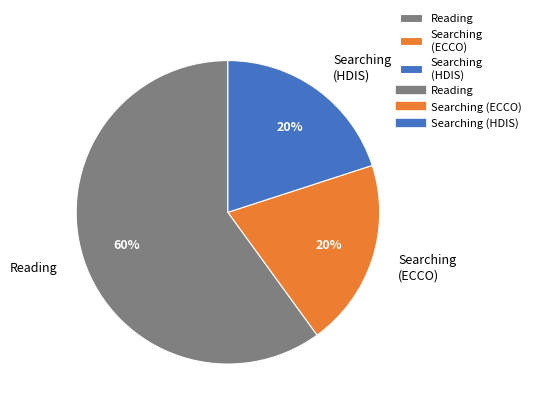

Is there a majority slice in this chart?

Yes